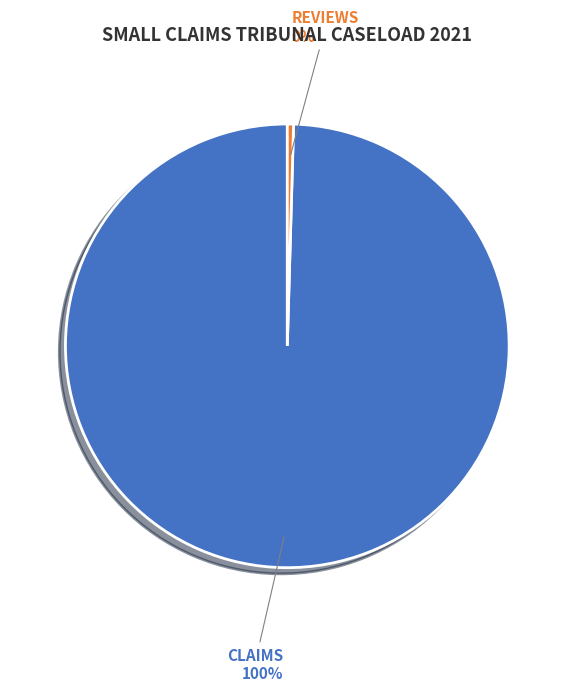

To the nearest percent, what is the average slice percentage?

50%